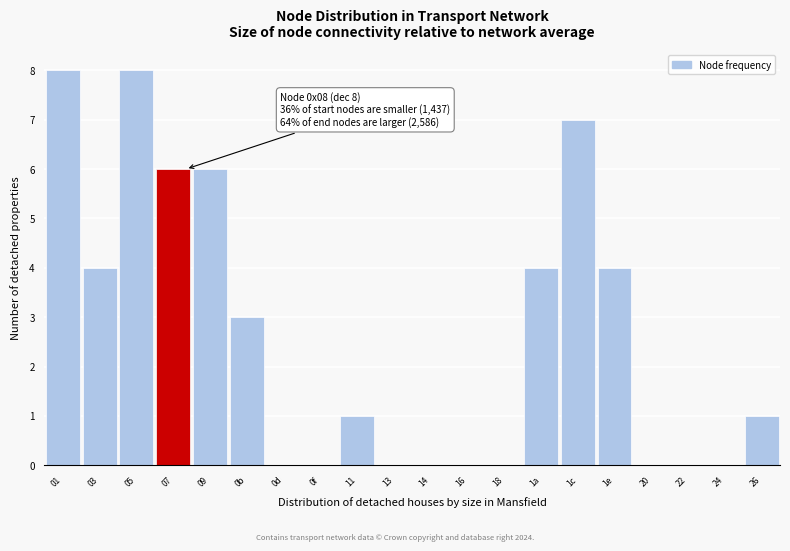

Reading left to right, transcribe all the data shown in this chart.

01=8	03=4	05=8	07=6	09=6	0b=3	0d=0	0f=0	11=1	13=0	14=0	16=0	18=0	1a=4	1c=7	1e=4	20=0	22=0	24=0	26=1